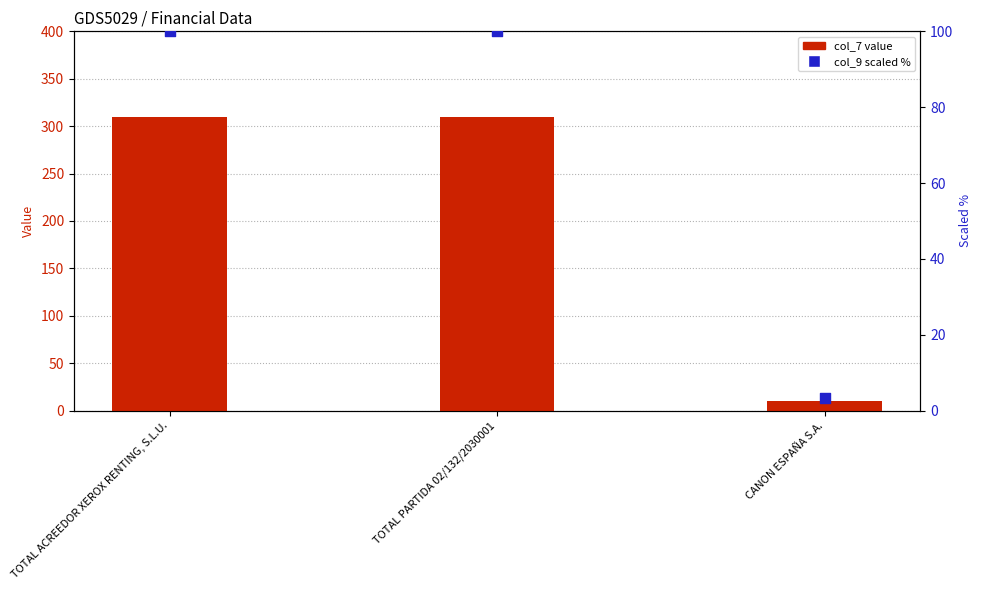

At how many categories does at least one series exceed 103?

2